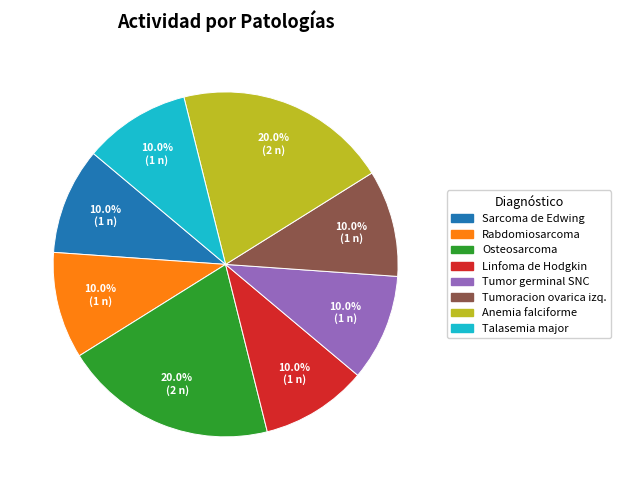

Does any single category account for the majority?

No